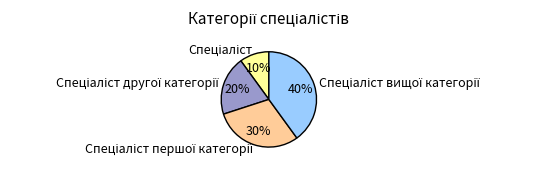

To the nearest percent, what is the difference between the largest and smallest slice percentages?

30%